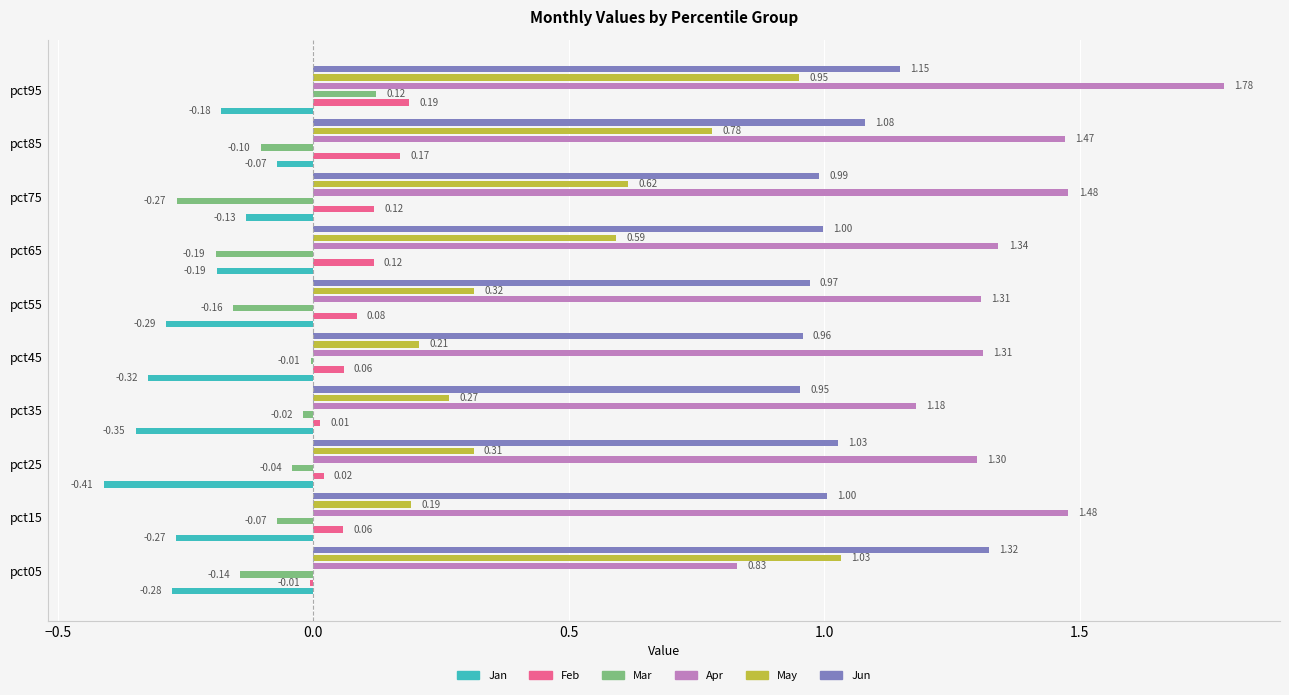

What is the total value across all series at pct05?

2.8